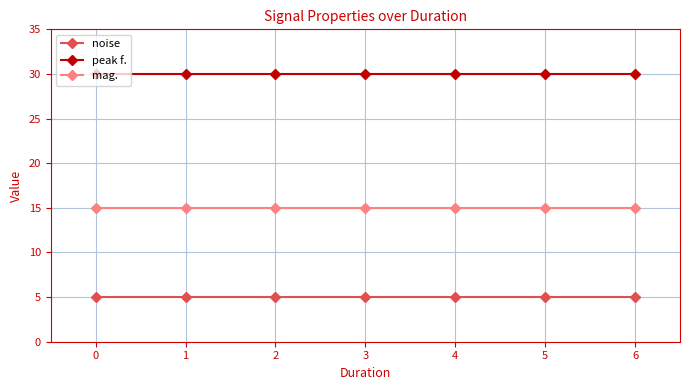

What value does the noise series have at 3?

5.0